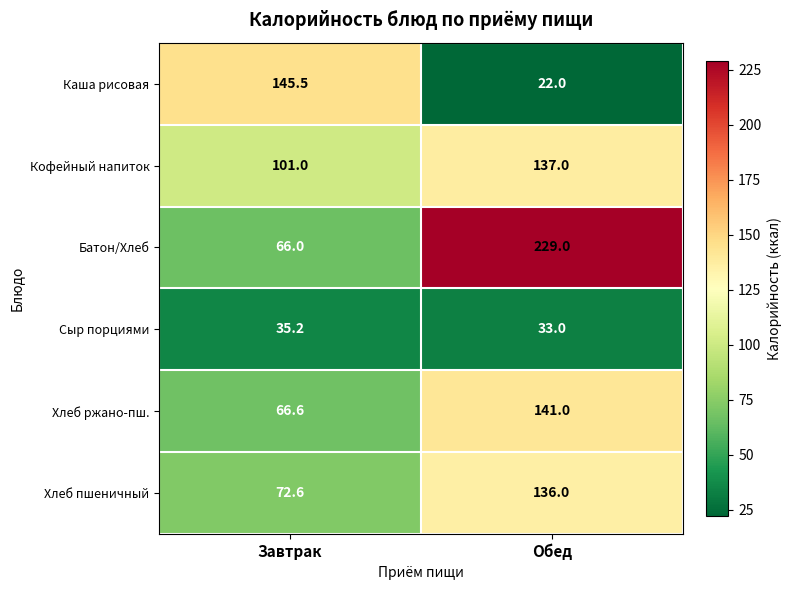

Reading left to right, extract all data points from this chart.

Каша рисовая: Завтрак=145.5	Обед=22.0
Кофейный напиток: Завтрак=101.0	Обед=137.0
Батон/Хлеб: Завтрак=66.0	Обед=229.0
Сыр порциями: Завтрак=35.2	Обед=33.0
Хлеб ржано-пш.: Завтрак=66.6	Обед=141.0
Хлеб пшеничный: Завтрак=72.6	Обед=136.0